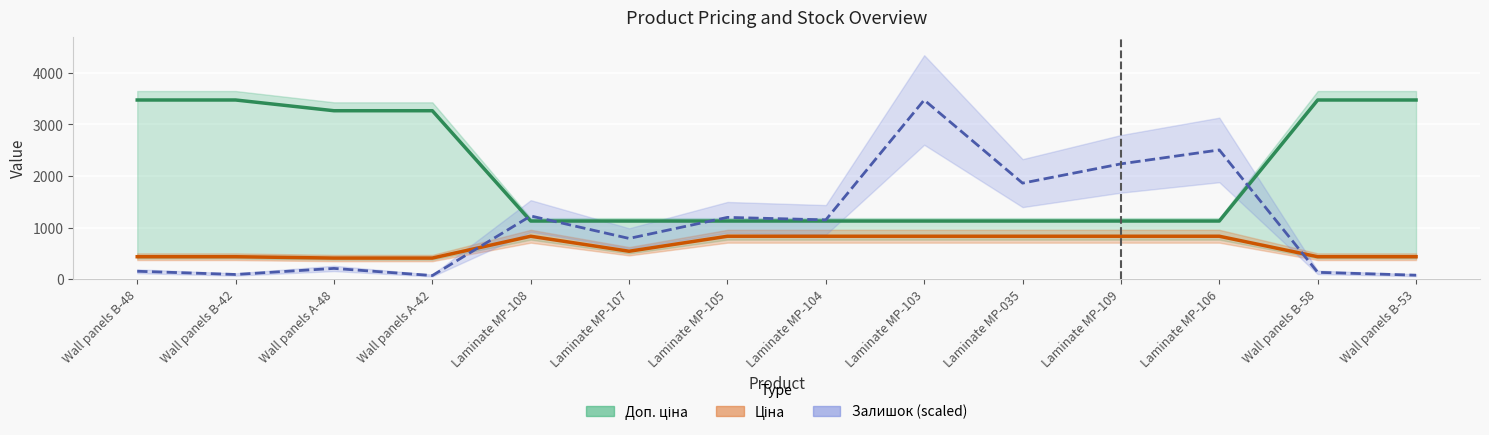

Which category has the lowest value across all series?

Wall panels A-42